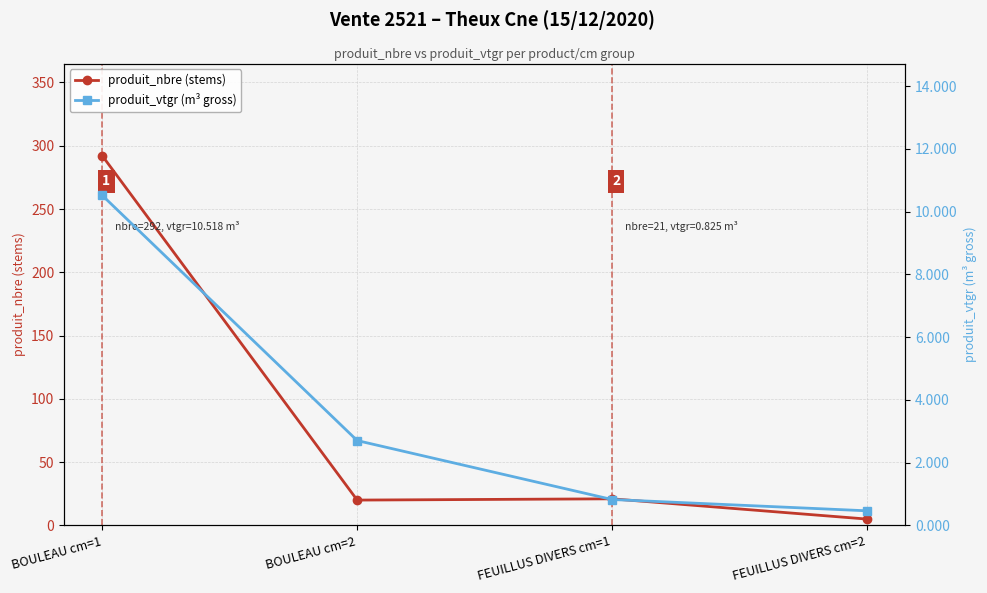

How many interior local valleys does the produit_nbre (stems) series have?

1